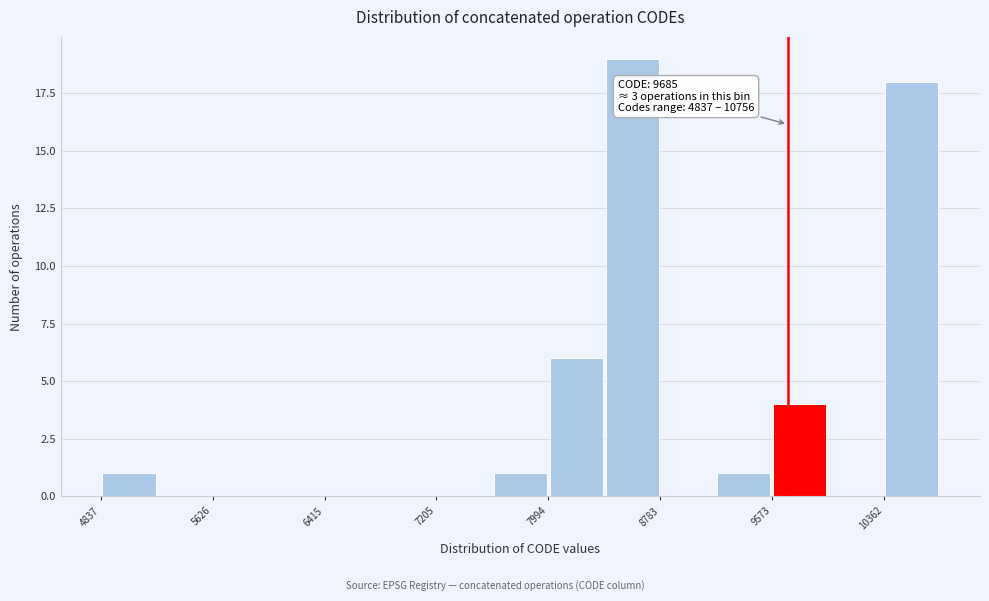

Read against the x-axis, roughly where is the centre of the tallest bar?

8600